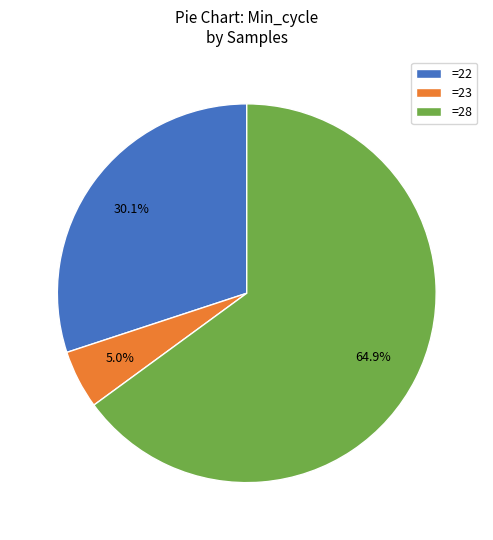

To the nearest percent, what is the average slice percentage?

33%